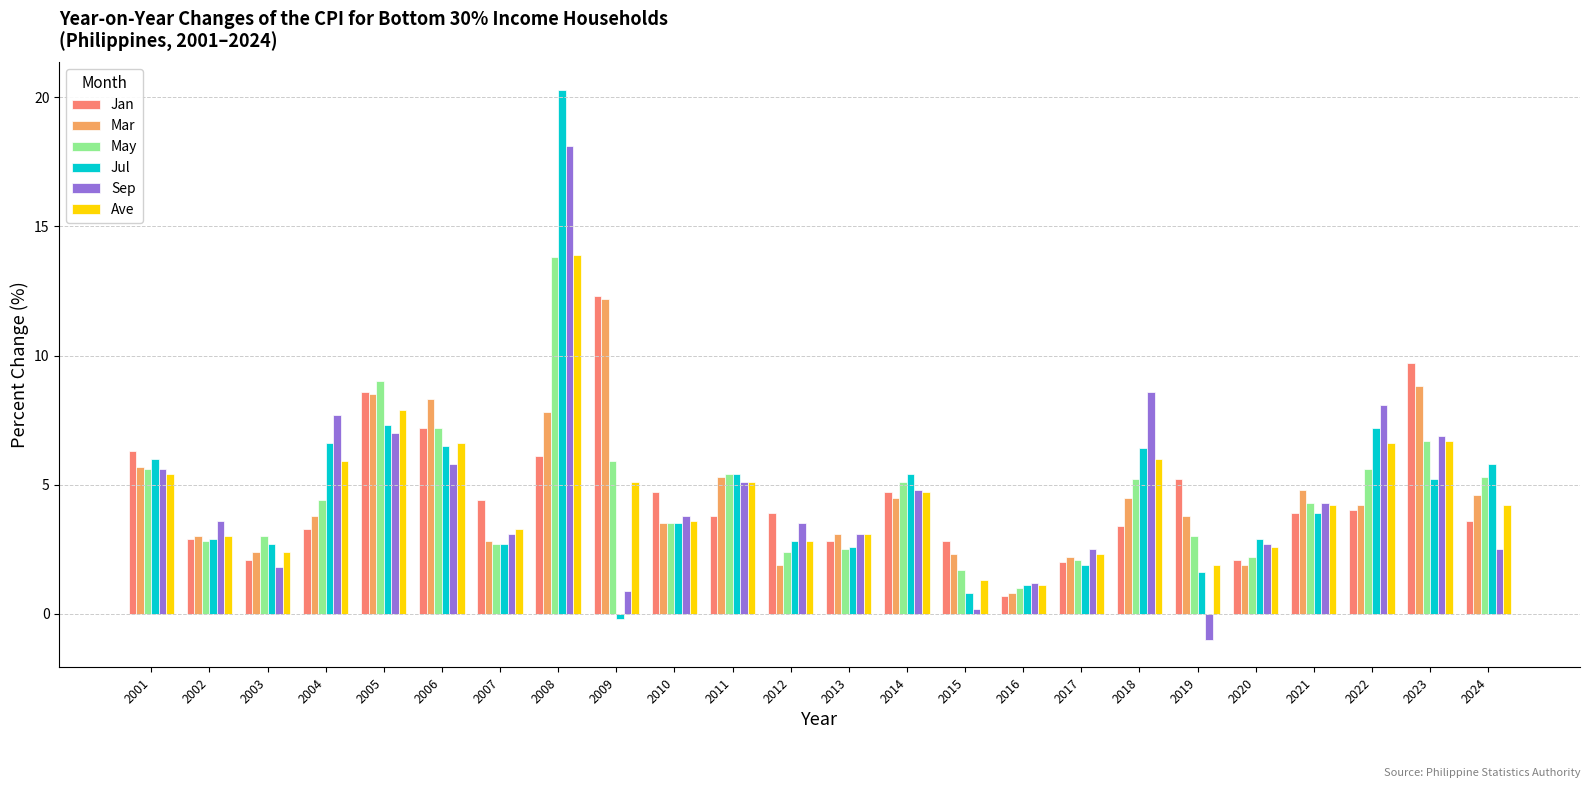

Which category has the lowest value across all series?

2019